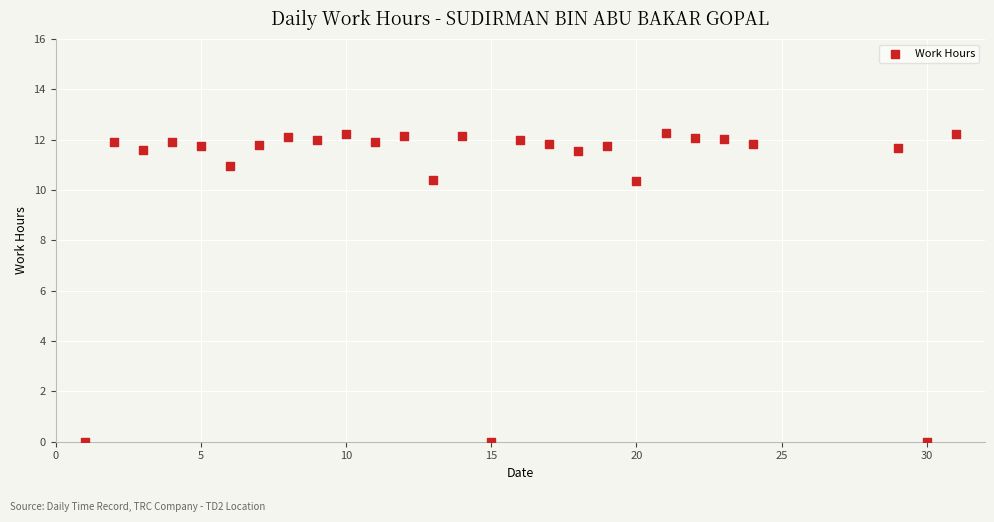

What is the range of X values (max minus min)?

30.0